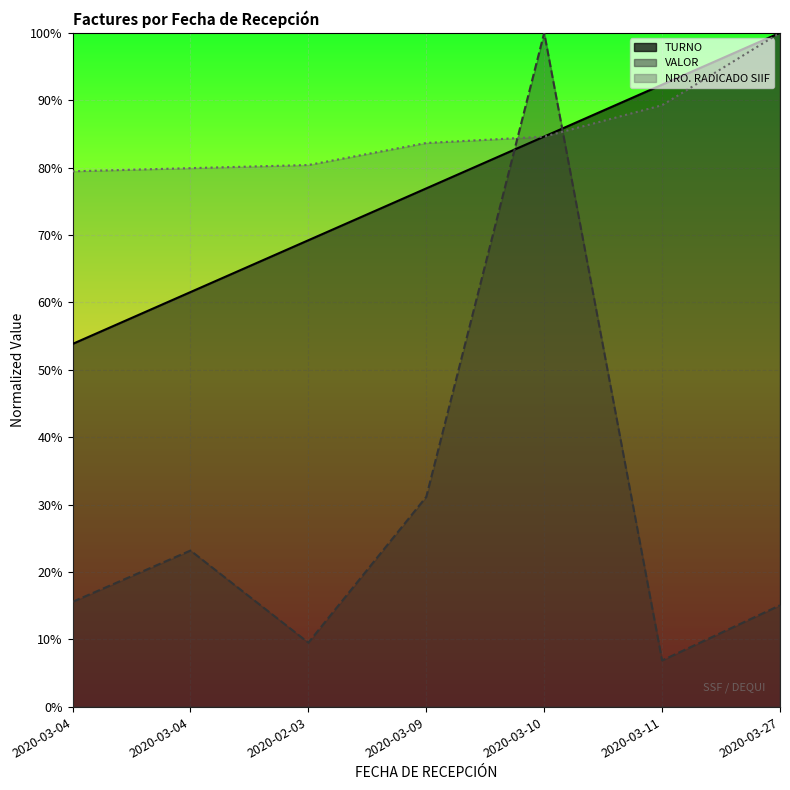

What is the difference between the TURNO values at 2020-03-27 and 2020-03-09?

0.2